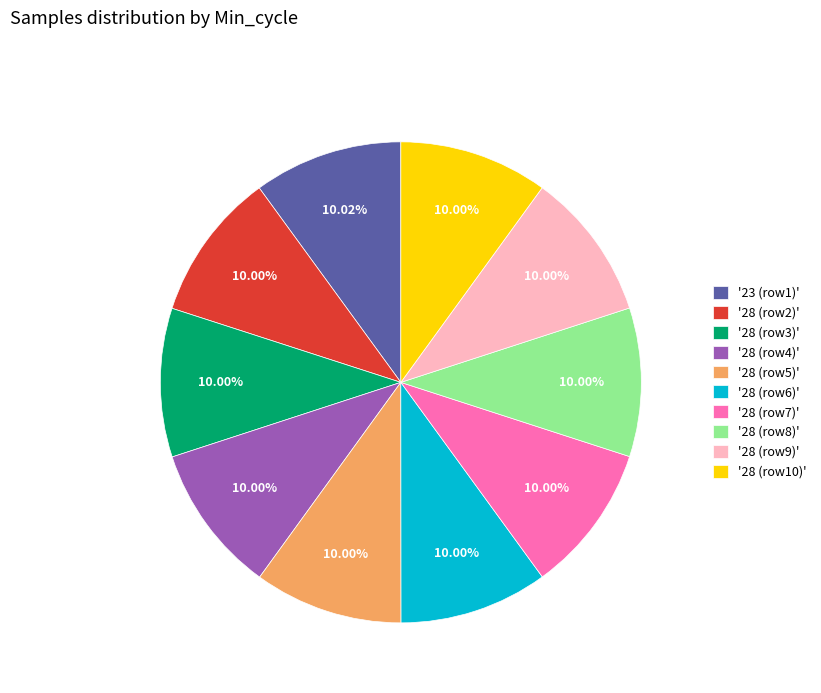

Is '28 (row5)' the majority of the pie?

No